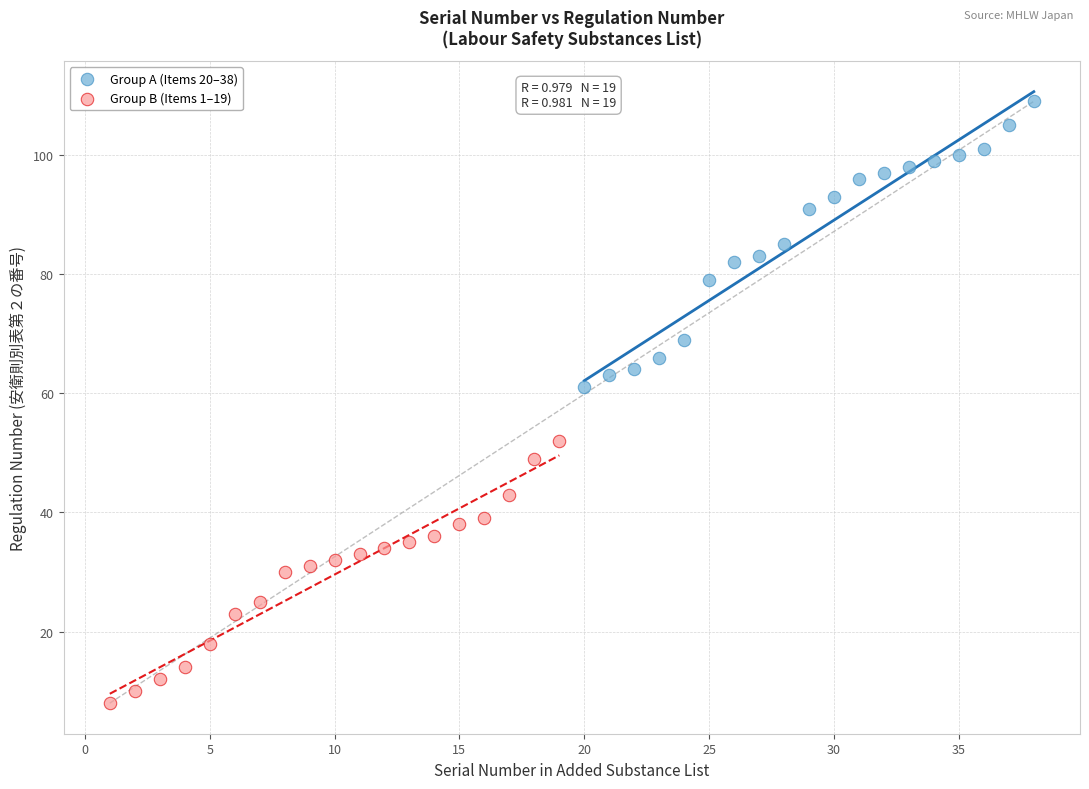

Which series reaches the maximum Y coordinate?

Group A (Items 20–38)